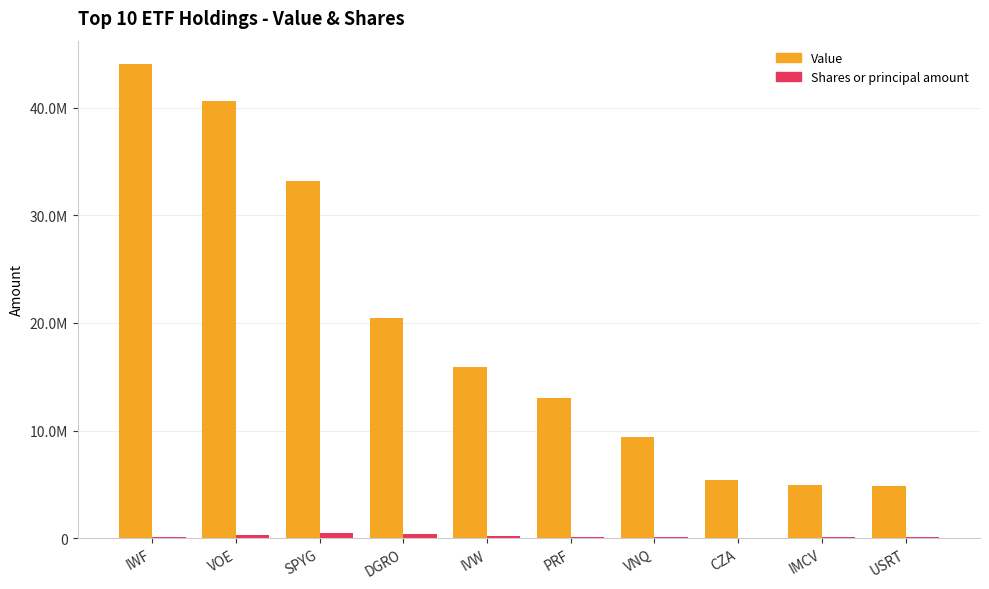

Are the bars horizontal?

No